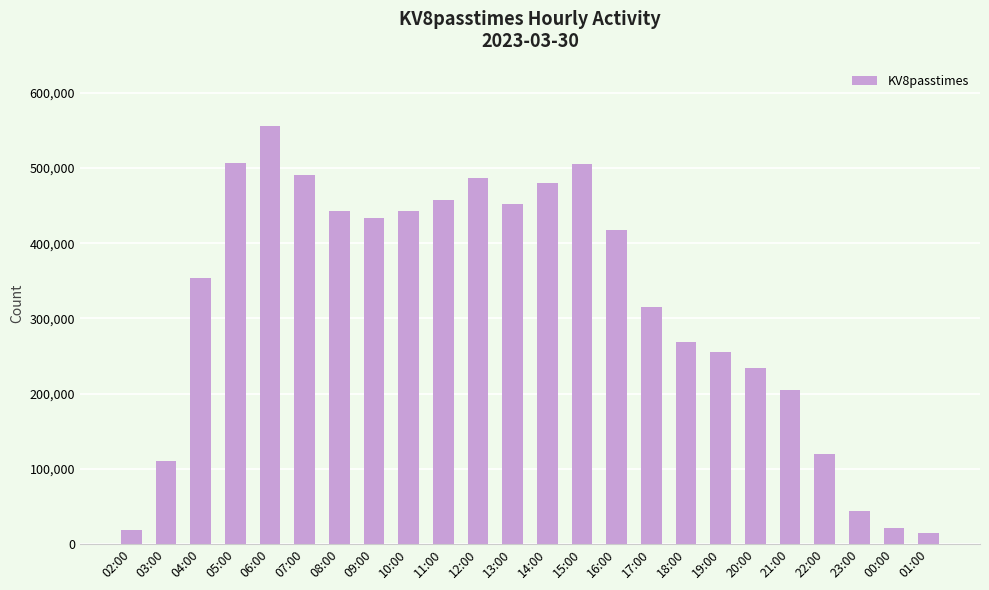

What is the sum of all values?

7631699